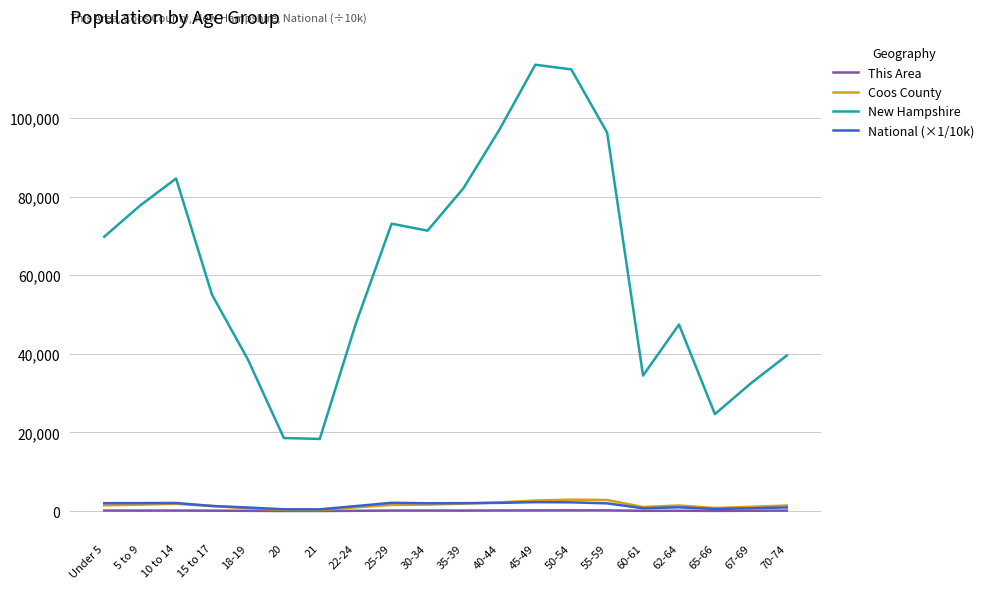

Which series has the largest total across all categories?

New Hampshire